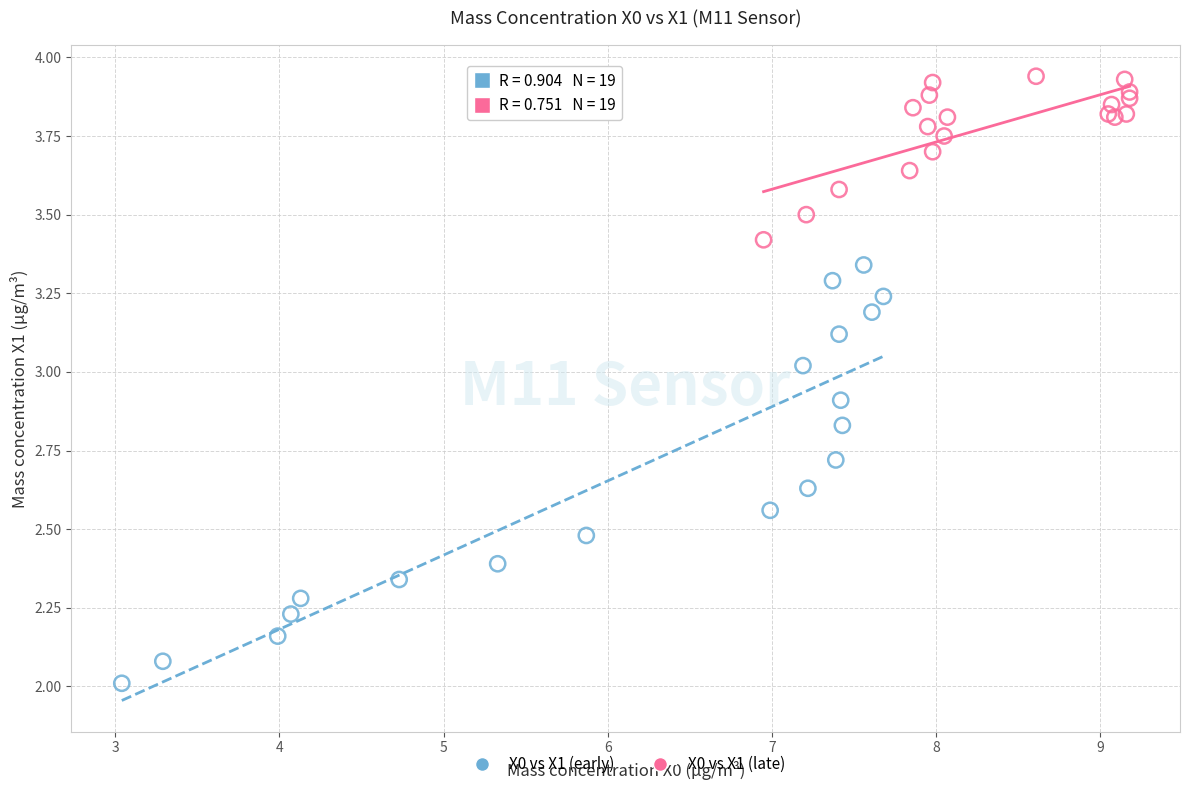

Which series reaches the minimum Y coordinate?

X0 vs X1 (early)